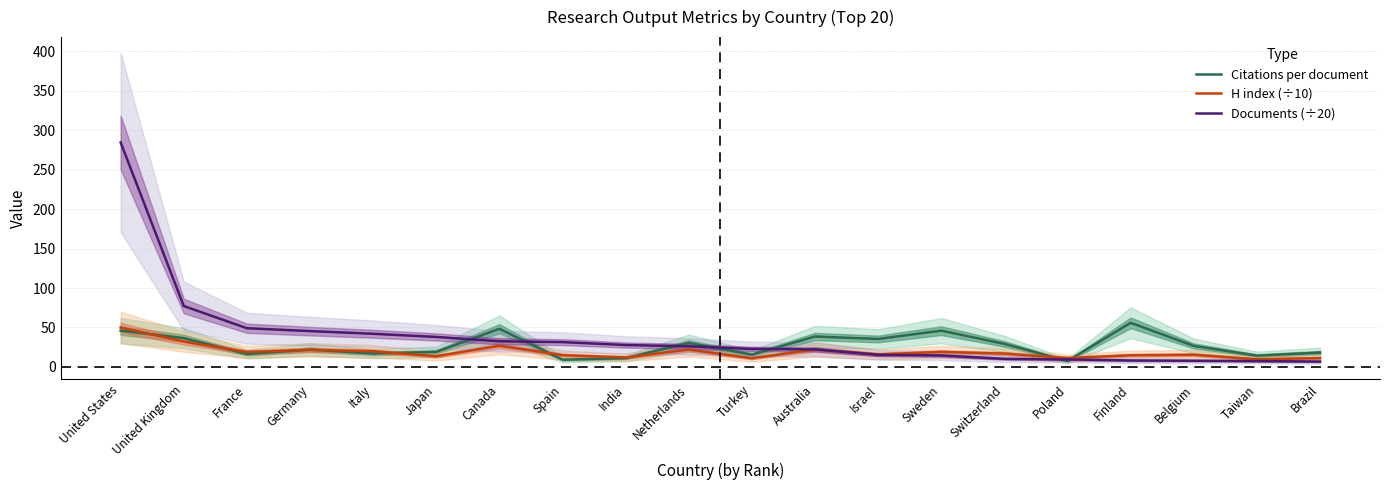

What is the label of the 16th point from the left?

Poland